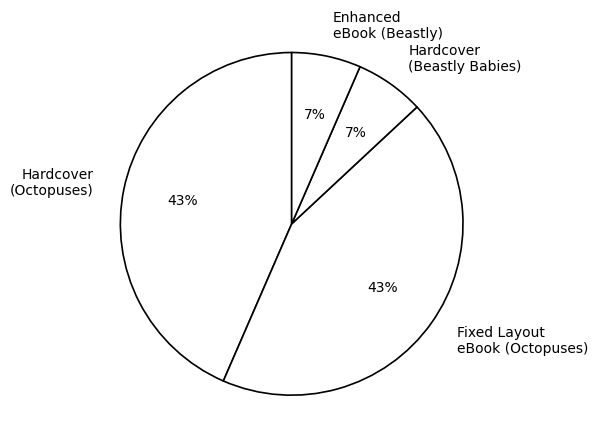

Combined, do Hardcover (Beastly Babies) and Enhanced eBook (Beastly) account for over 50%?

No